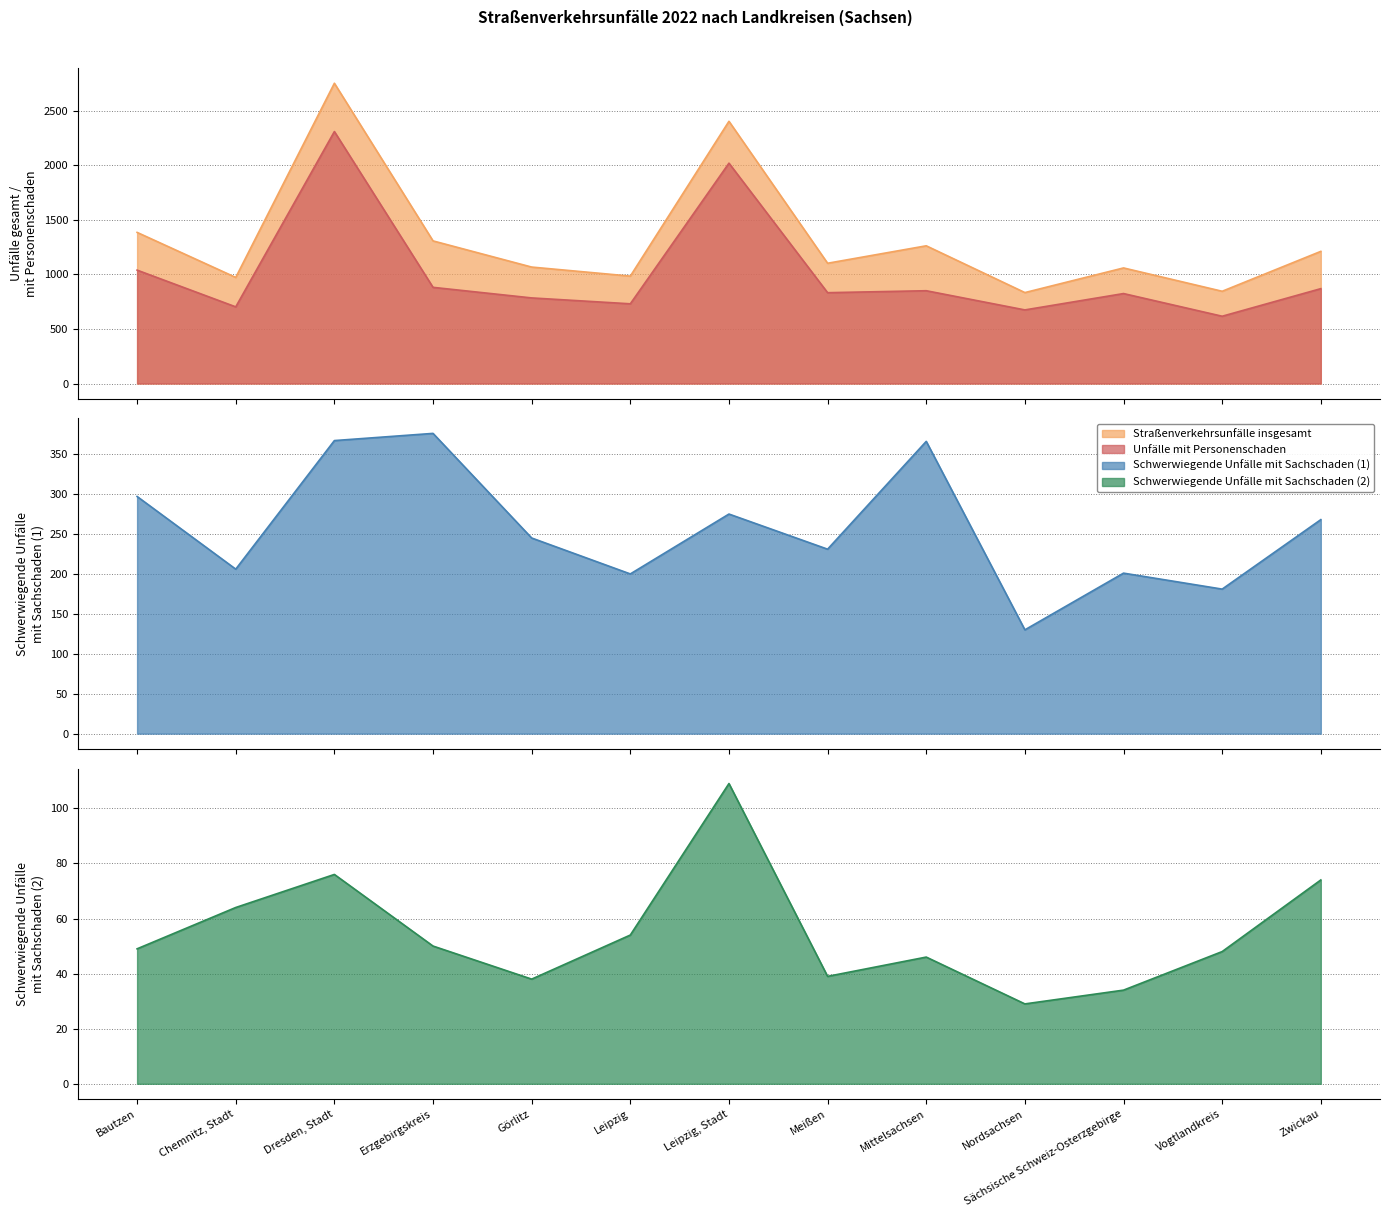

At which category does Unfälle mit Personenschaden reach its first local peak?

Dresden, Stadt